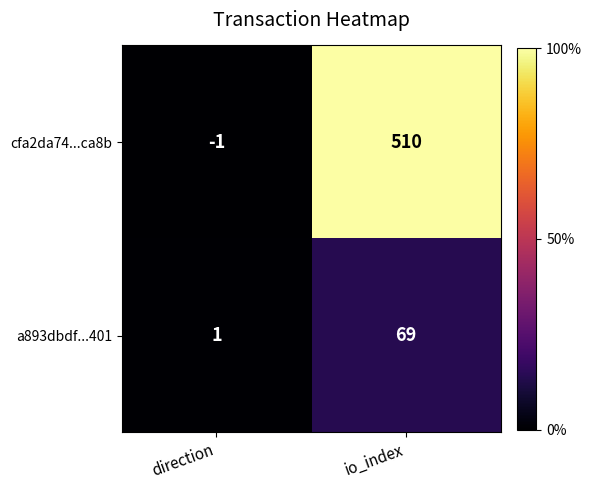

Which series has the largest total across all categories?

cfa2da74...ca8b